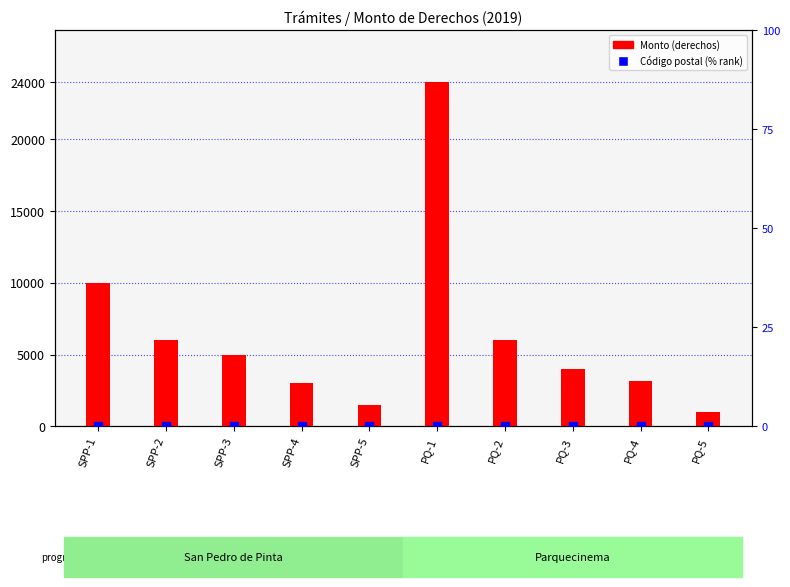

At which category is the sum across all series the highest?

PQ-1